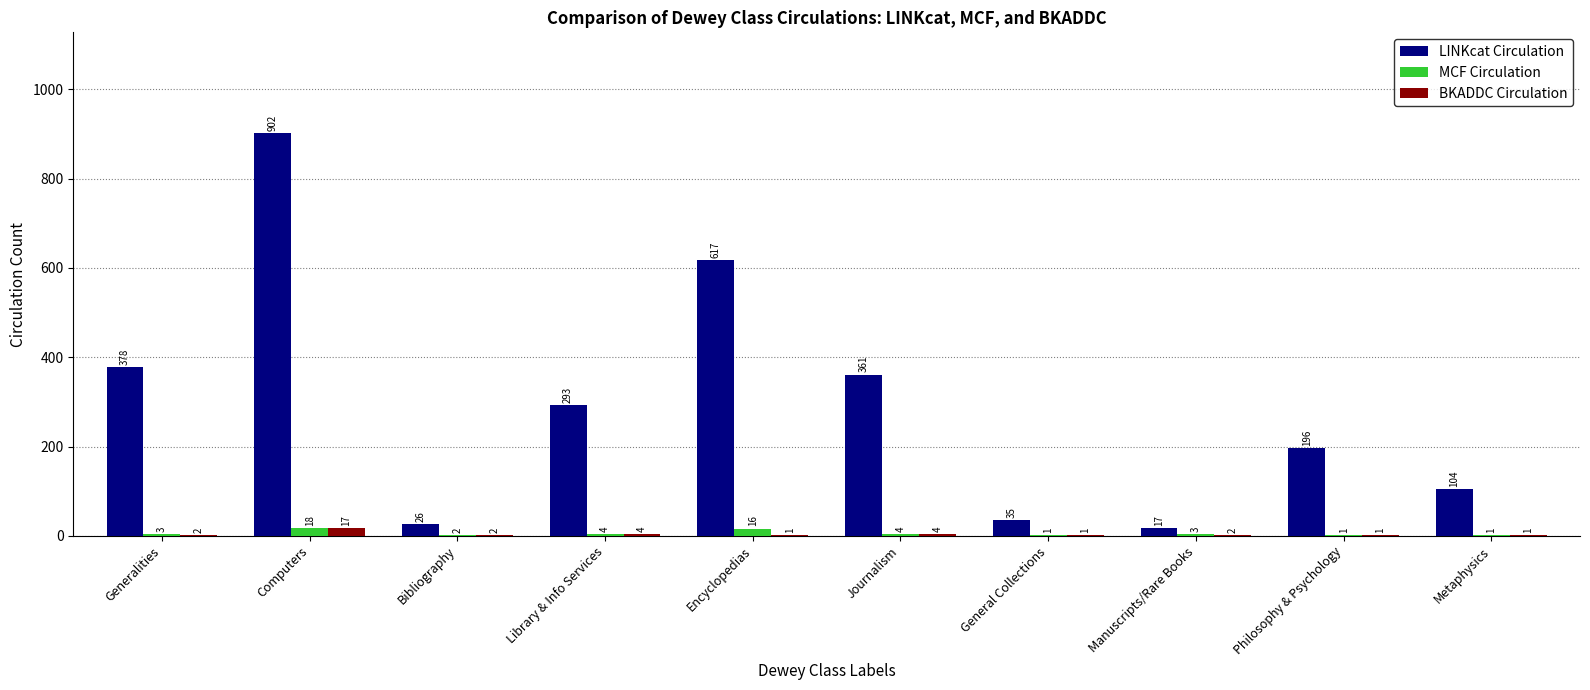

How many series are shown in this chart?

3